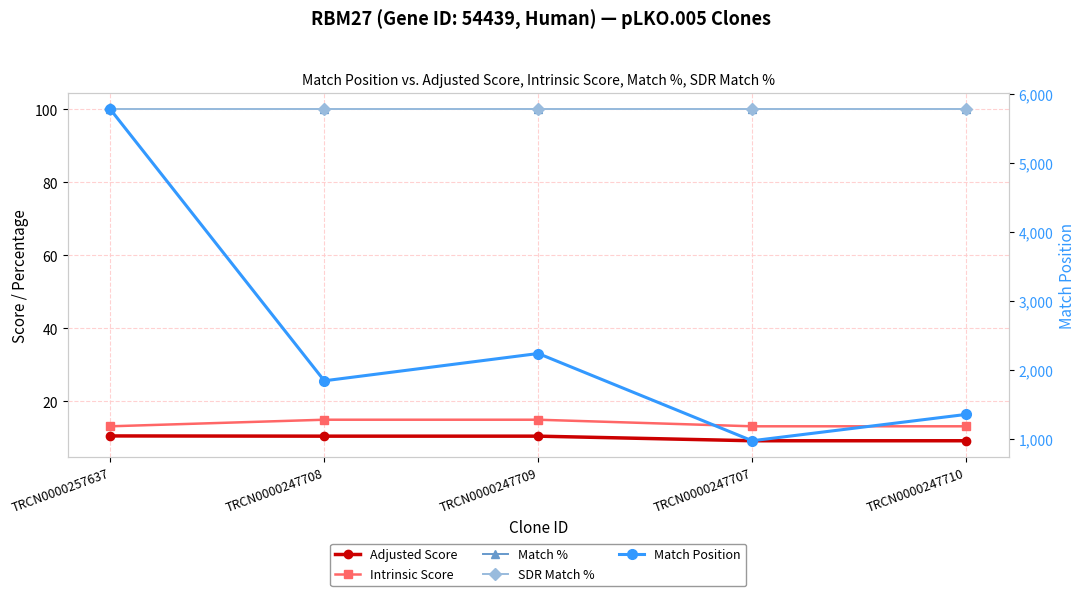

What is the label of the 2nd point from the right?

TRCN0000247707